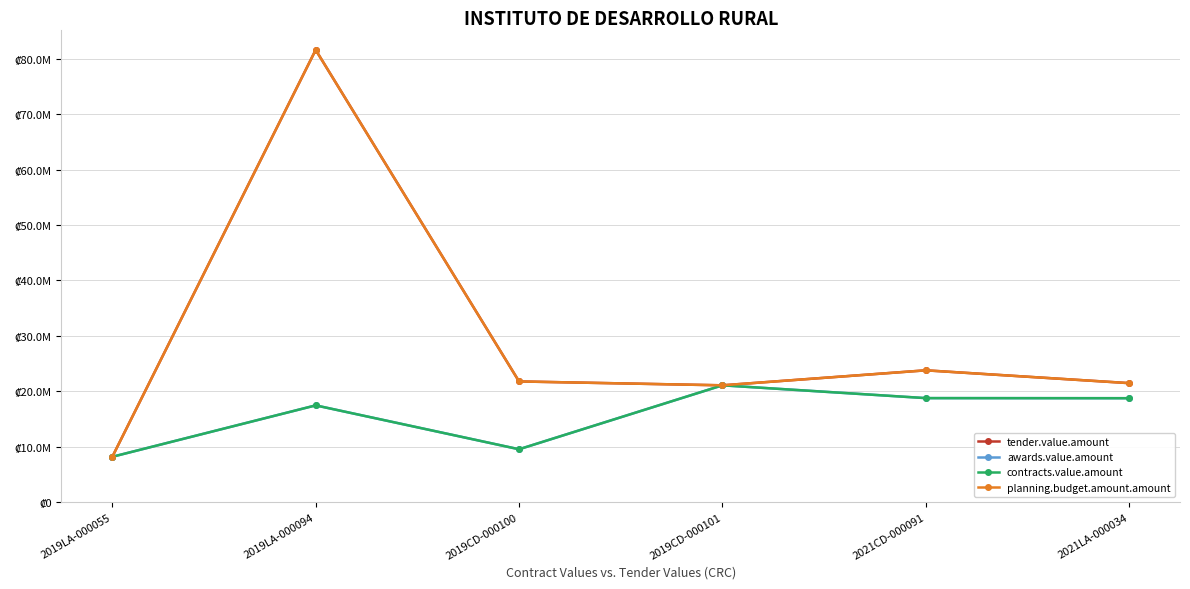

What is the label of the 6th point from the right?

2019LA-000055